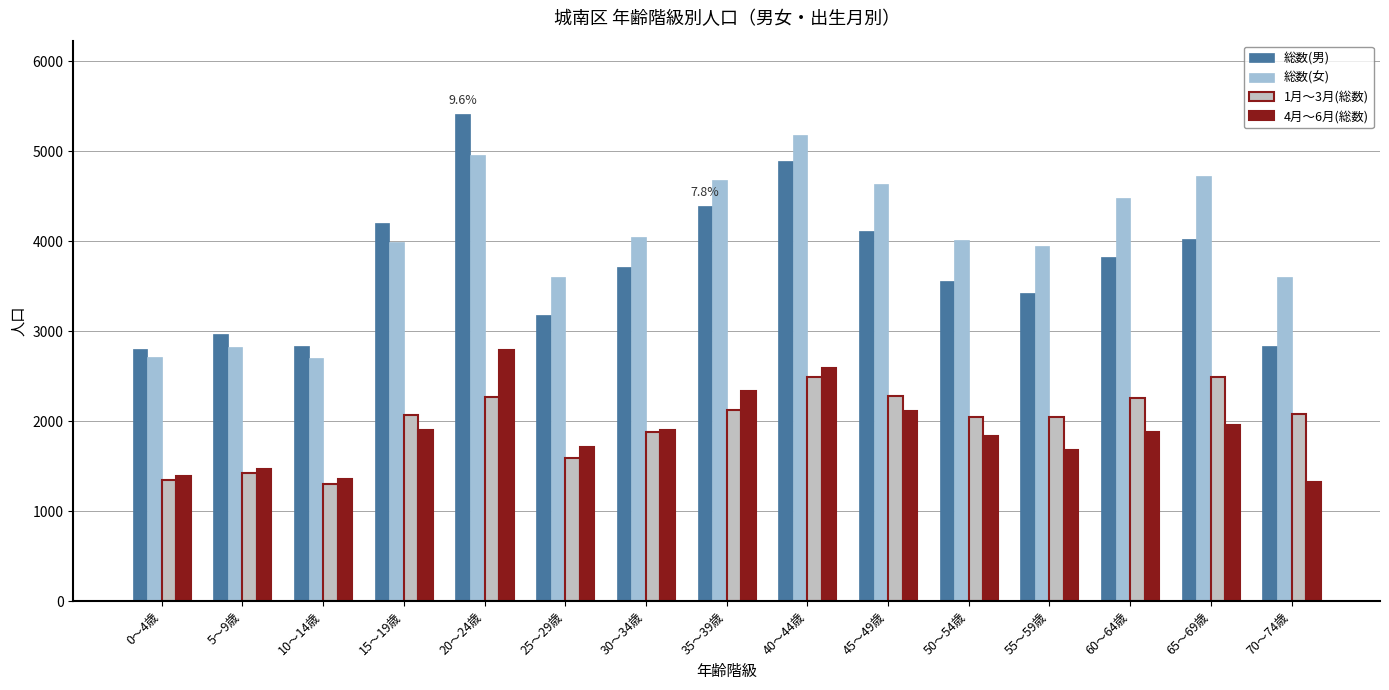

What is the minimum value shown in the chart?

1306